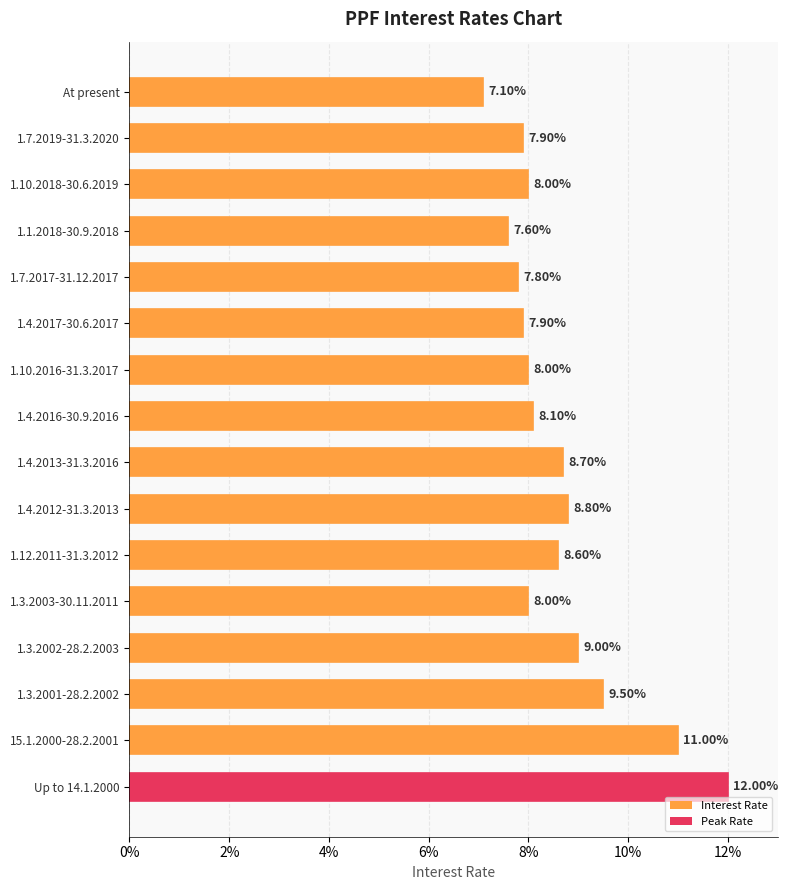

Are the bars grouped side by side (vs. stacked)?

No